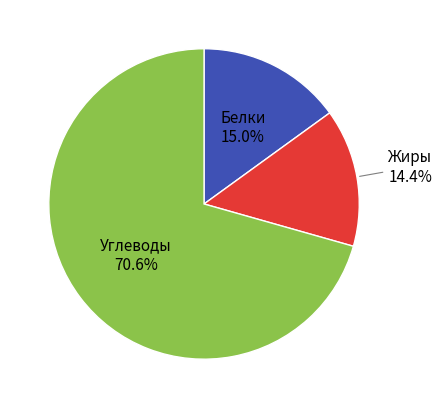

How many slices are in this pie chart?

3